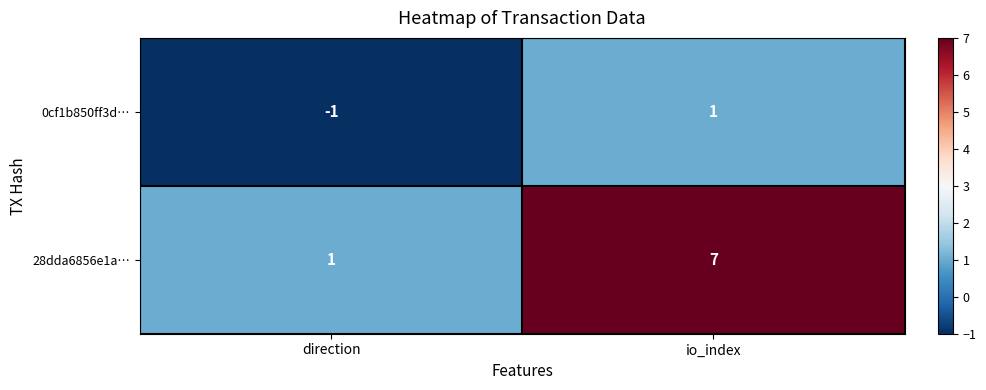

What is the average value of the 28dda6856e1a… series?

4